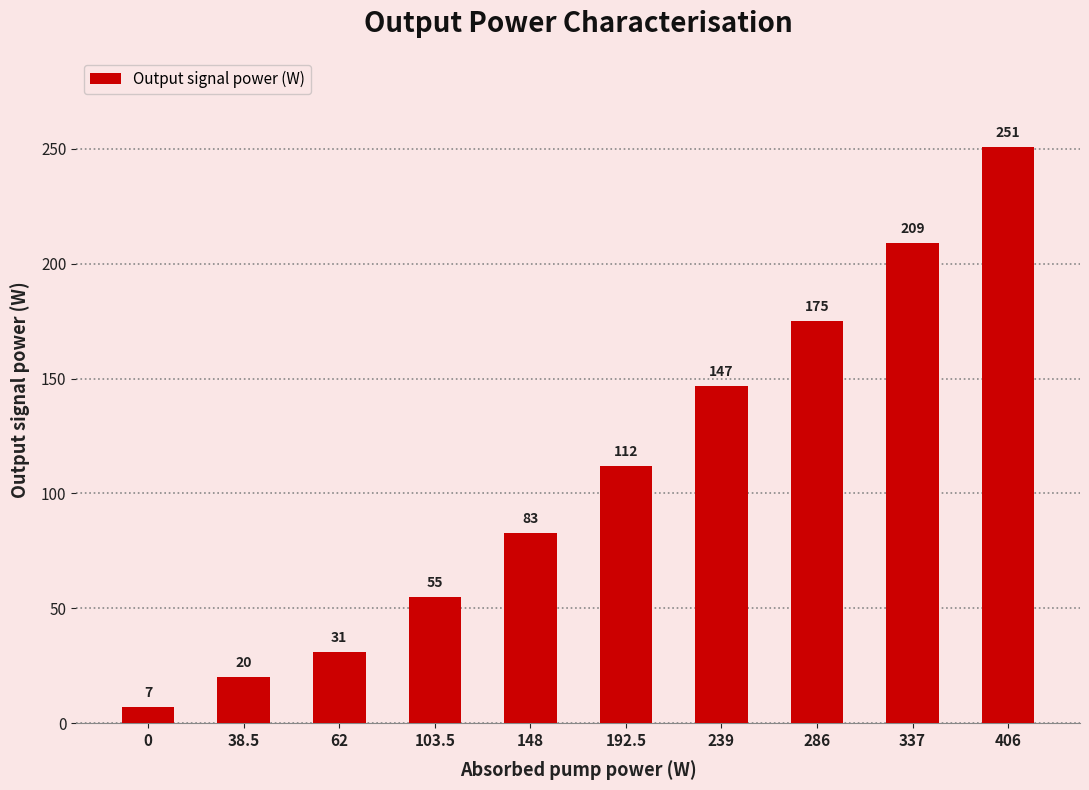

List the labels in order of value, largest first.

406, 337, 286, 239, 192.5, 148, 103.5, 62, 38.5, 0